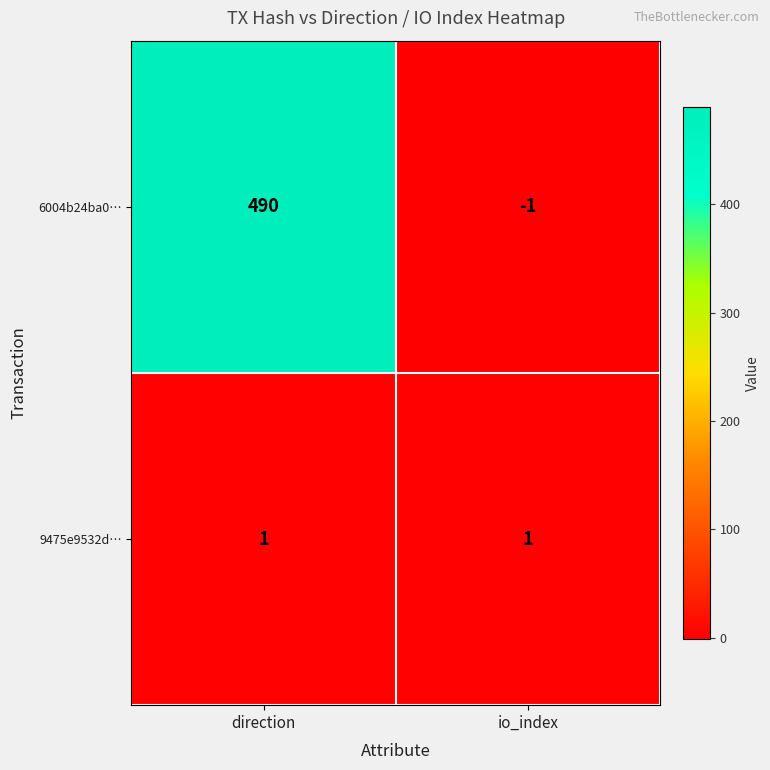

How many distinct data groups are displayed?

2